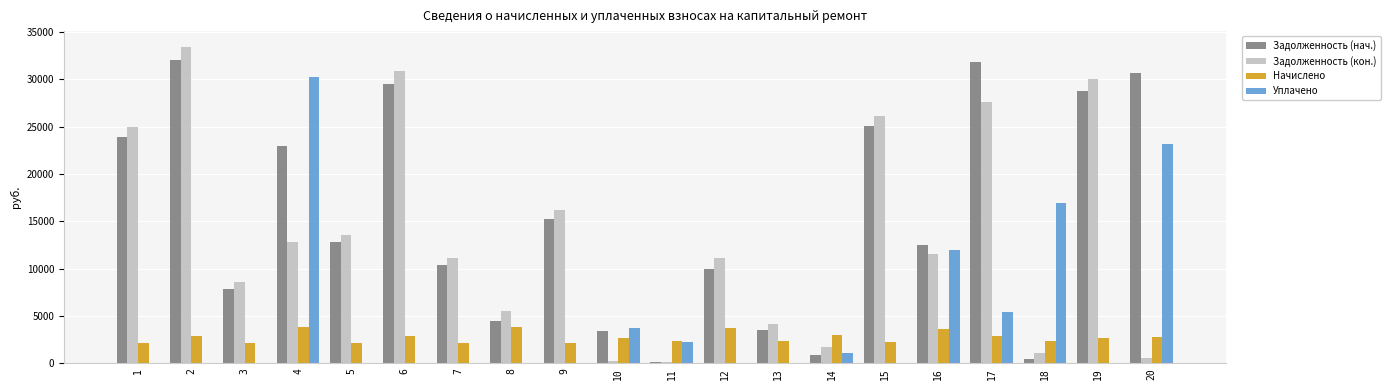

Are the bars grouped side by side (vs. stacked)?

Yes